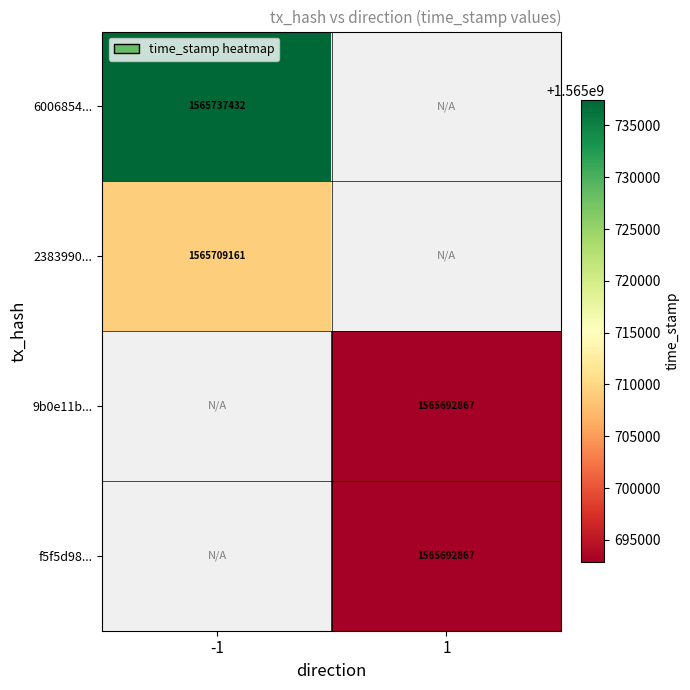

Is it true that 6006854... equals 1565737432 at -1?

True